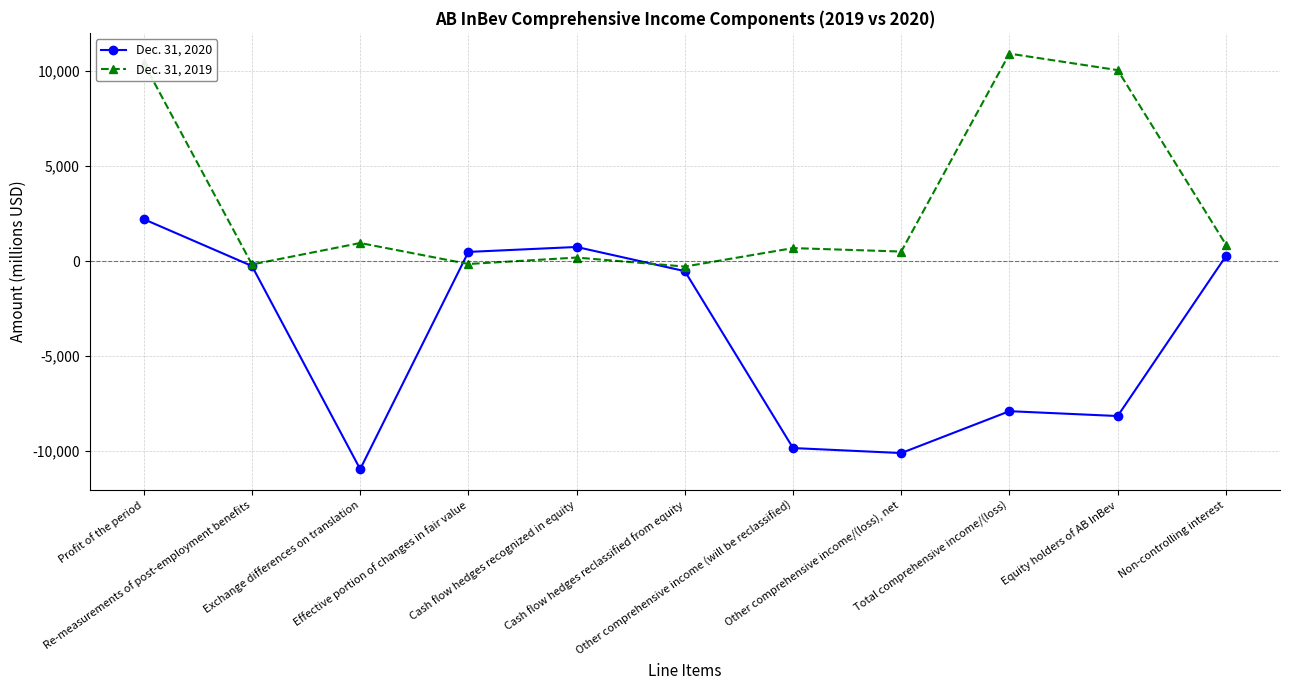

What is the label of the 6th point from the right?

Cash flow hedges reclassified from equity